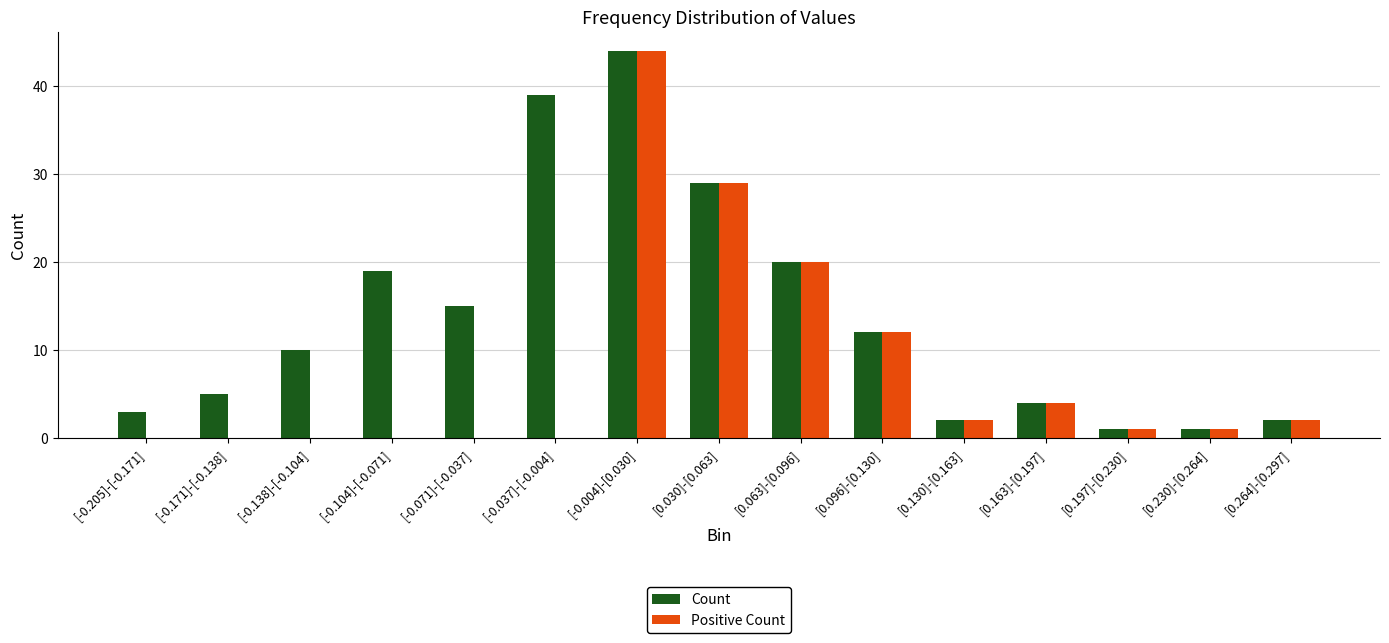

Which series has the largest total across all categories?

Count